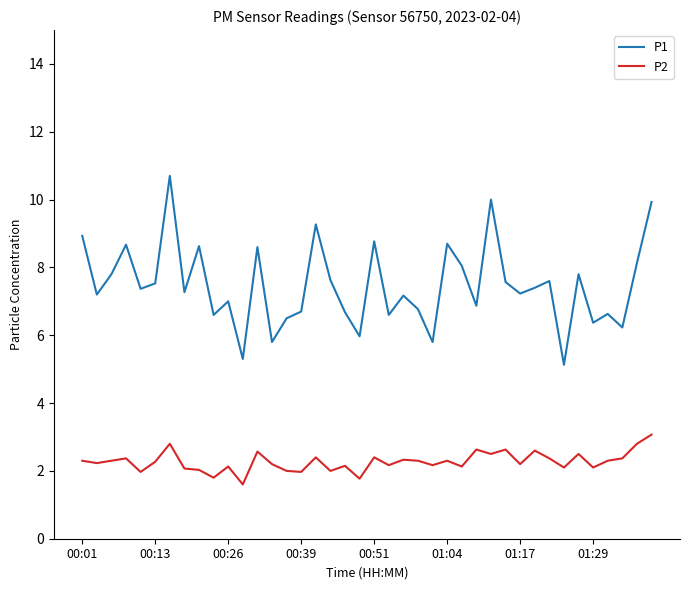

Rank the series by their average value, from lowest to highest.

P2, P1